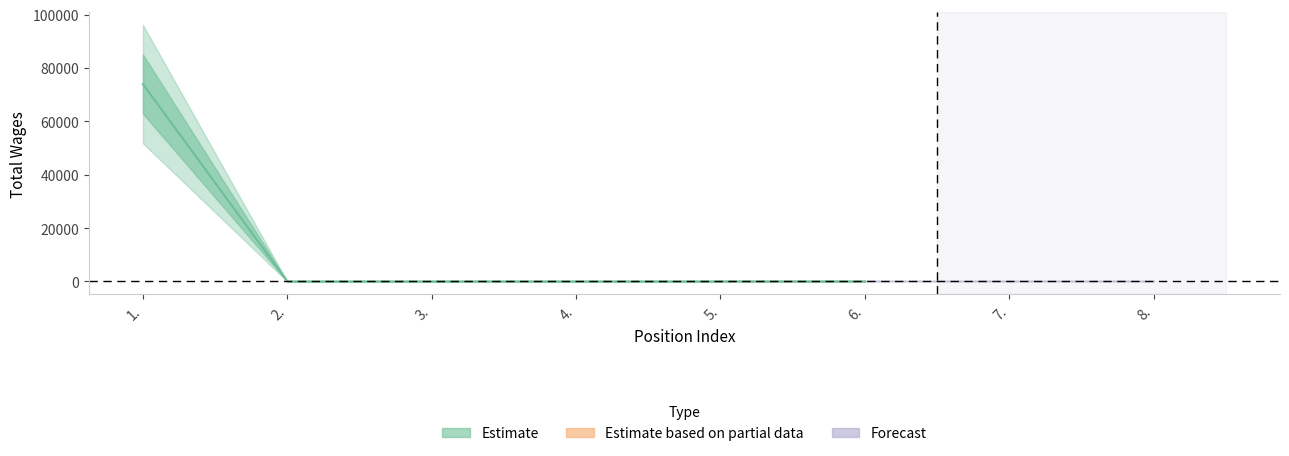

The value at 6. is 0. True or false?

True